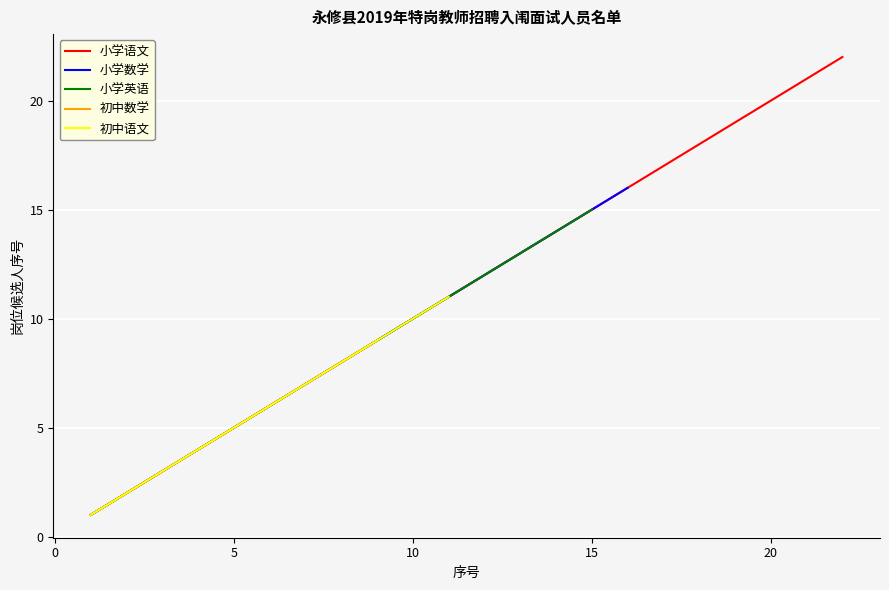

How many data points in 初中语文 are above 3?

8